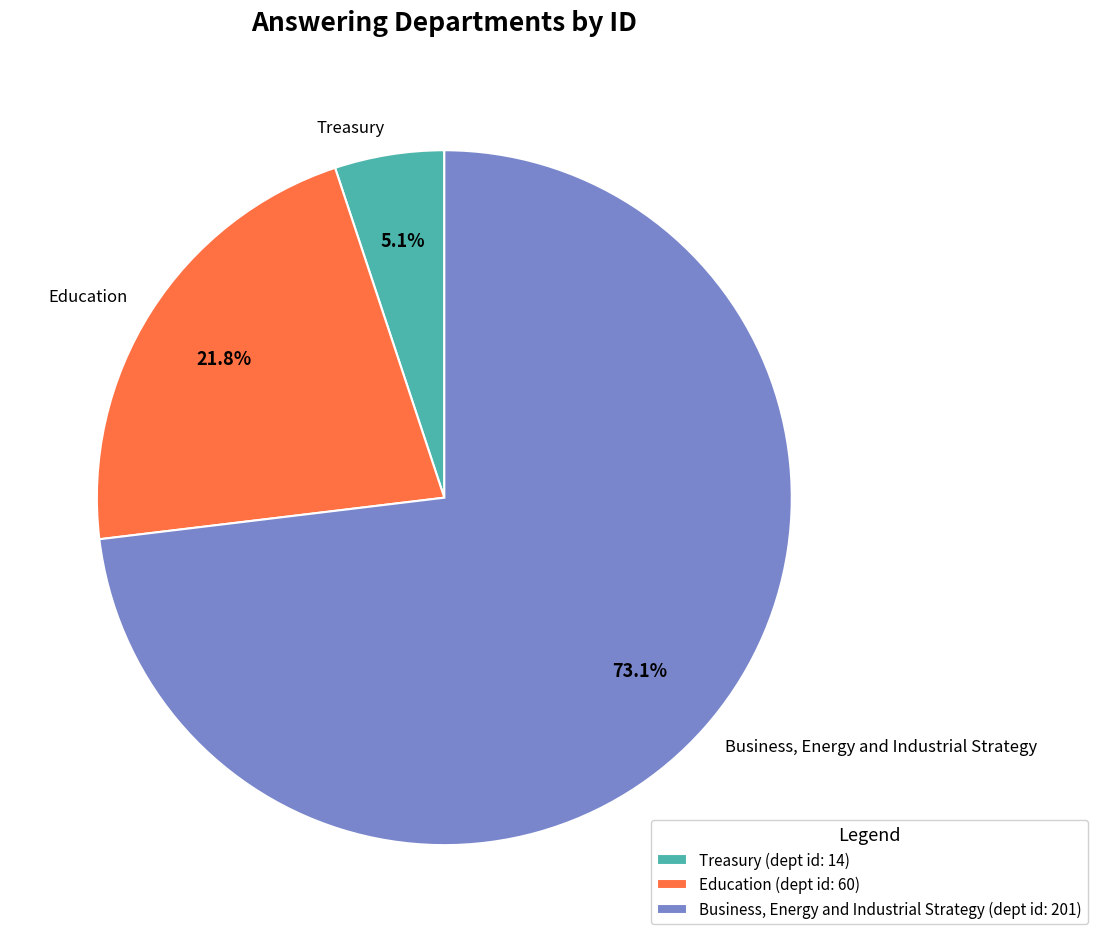

To the nearest percent, what portion does Business, Energy and Industrial Strategy represent?

73%